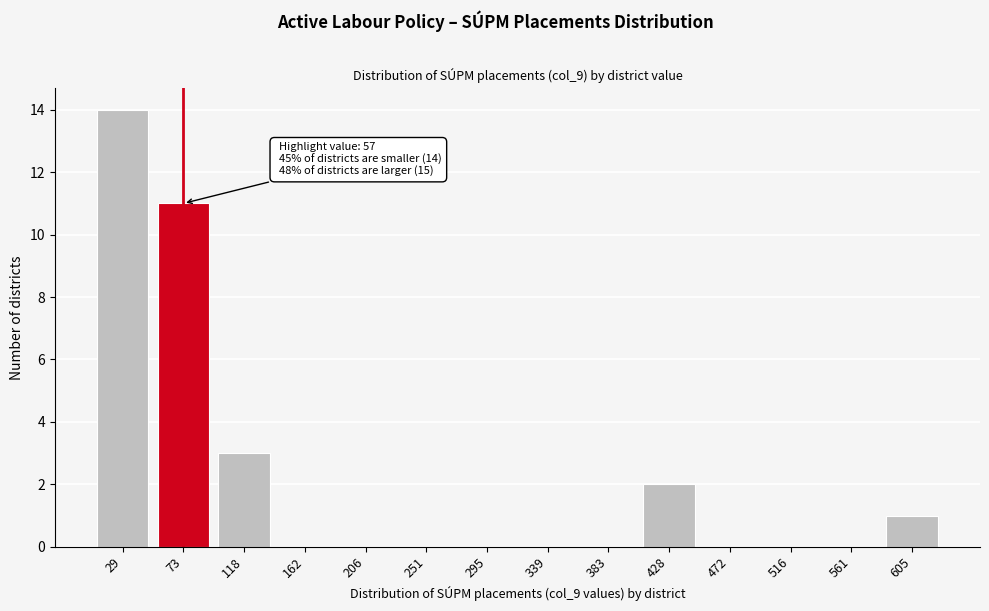

Reading left to right, what are all the values shown in this chart?

29=14	73=11	118=3	162=0	206=0	251=0	295=0	339=0	383=0	428=2	472=0	516=0	561=0	605=1